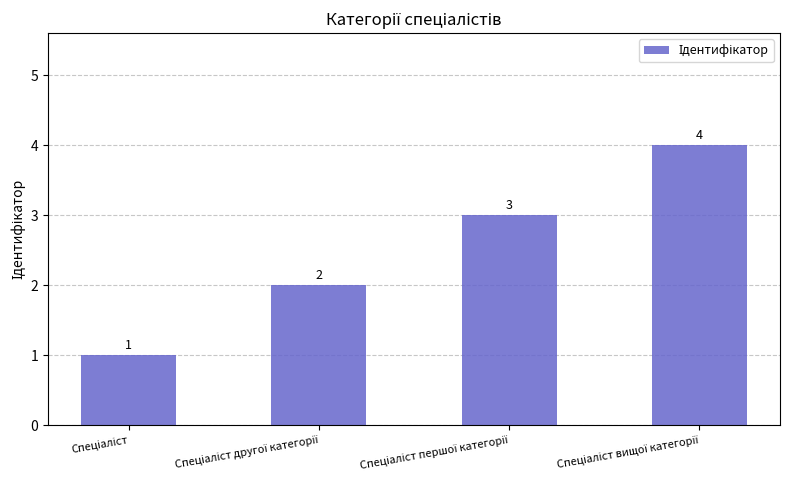

How many values are between 2 and 4?

3